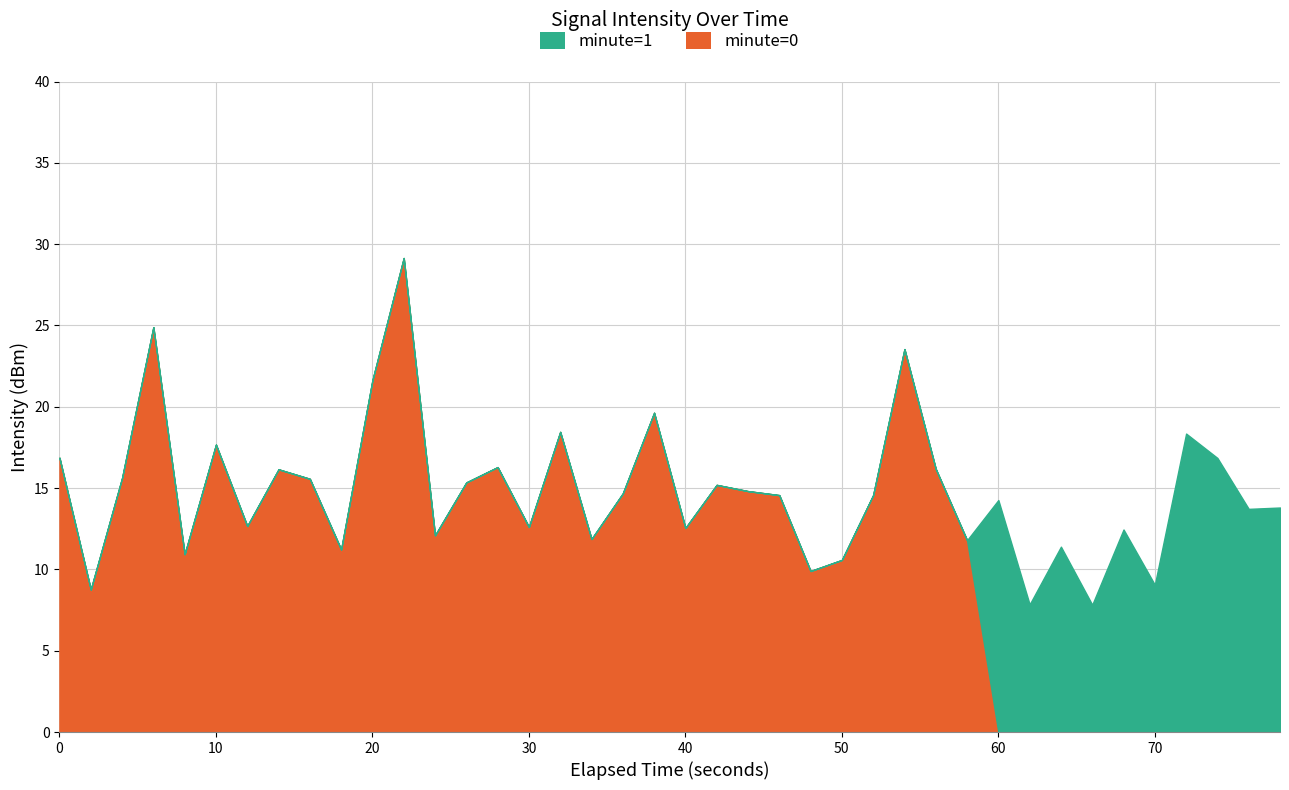

At which category does the data reach its first local valley?

1